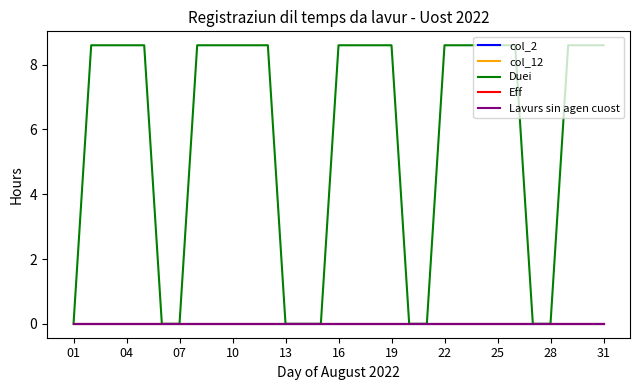

Is this an area chart (filled region under the line)?

No